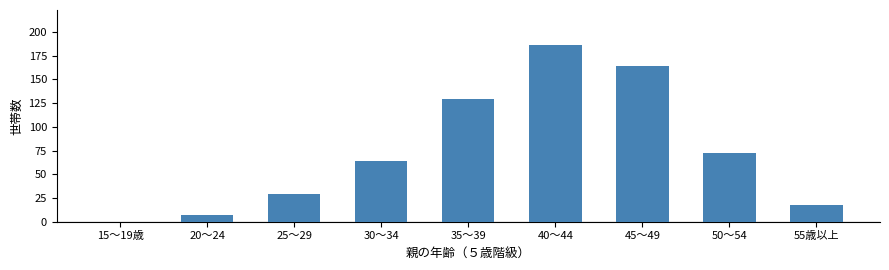

Reading left to right, list all the values displayed in this chart.

15～19歳=0	20～24=7	25～29=29	30～34=64	35～39=129	40～44=186	45～49=164	50～54=72	55歳以上=18